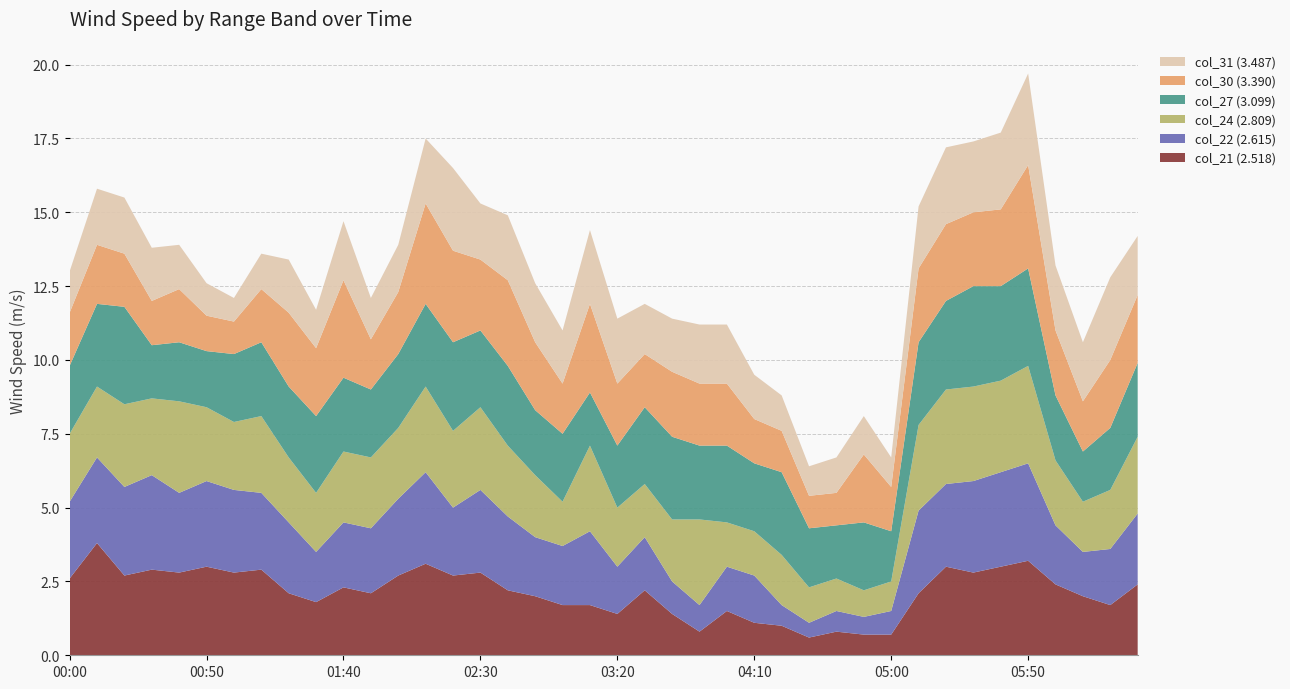

Reading left to right, what are all the values shown in this chart?

col_21 (2.518): 2.6	3.8	2.7	2.9	2.8	3.0	2.8	2.9	2.1	1.8	2.3	2.1	2.7	3.1	2.7	2.8	2.2	2.0	1.7	1.7	1.4	2.2	1.4	0.8	1.5	1.1	1.0	0.6	0.8	0.7	0.7	2.1	3.0	2.8	3.0	3.2	2.4	2.0	1.7	2.4
col_22 (2.615): 2.6	2.9	3.0	3.2	2.7	2.9	2.8	2.6	2.4	1.7	2.2	2.2	2.6	3.1	2.3	2.8	2.5	2.0	2.0	2.5	1.6	1.8	1.1	0.9	1.5	1.6	0.7	0.5	0.7	0.6	0.8	2.8	2.8	3.1	3.2	3.3	2.0	1.5	1.9	2.4
col_24 (2.809): 2.3	2.4	2.8	2.6	3.1	2.5	2.3	2.6	2.2	2.0	2.4	2.4	2.4	2.9	2.6	2.8	2.4	2.1	1.5	2.9	2.0	1.8	2.1	2.9	1.5	1.5	1.7	1.2	1.1	0.9	1.0	2.9	3.2	3.2	3.1	3.3	2.2	1.7	2.0	2.6
col_27 (3.099): 2.3	2.8	3.3	1.8	2.0	1.9	2.3	2.5	2.4	2.6	2.5	2.3	2.5	2.8	3.0	2.6	2.7	2.2	2.3	1.8	2.1	2.6	2.8	2.5	2.6	2.3	2.8	2.0	1.8	2.3	1.7	2.8	3.0	3.4	3.2	3.3	2.2	1.7	2.1	2.5
col_30 (3.390): 1.8	2.0	1.8	1.5	1.8	1.2	1.1	1.8	2.5	2.3	3.3	1.7	2.1	3.4	3.1	2.4	2.9	2.3	1.7	3.0	2.1	1.8	2.2	2.1	2.1	1.5	1.4	1.1	1.1	2.3	1.5	2.5	2.6	2.5	2.6	3.5	2.2	1.7	2.3	2.3
col_31 (3.487): 1.4	1.9	1.9	1.8	1.5	1.1	0.8	1.2	1.8	1.3	2.0	1.4	1.6	2.2	2.8	1.9	2.2	2.0	1.8	2.5	2.2	1.7	1.8	2.0	2.0	1.5	1.2	1.0	1.2	1.3	1.0	2.1	2.6	2.4	2.6	3.1	2.2	2.0	2.8	2.0